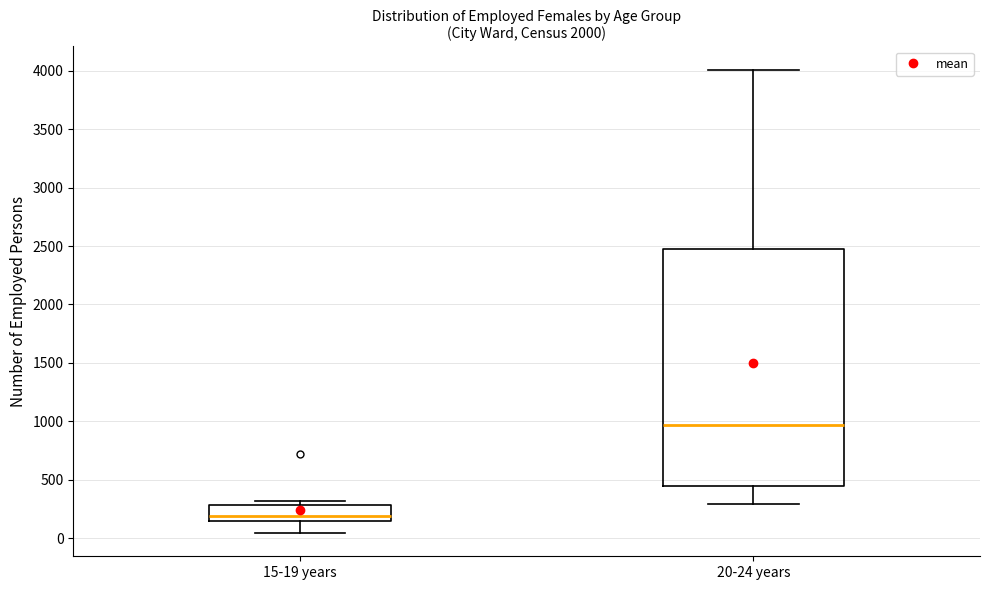

Comparing the boxes themselves (not the whiskers), which one is the tallest?

20-24 years